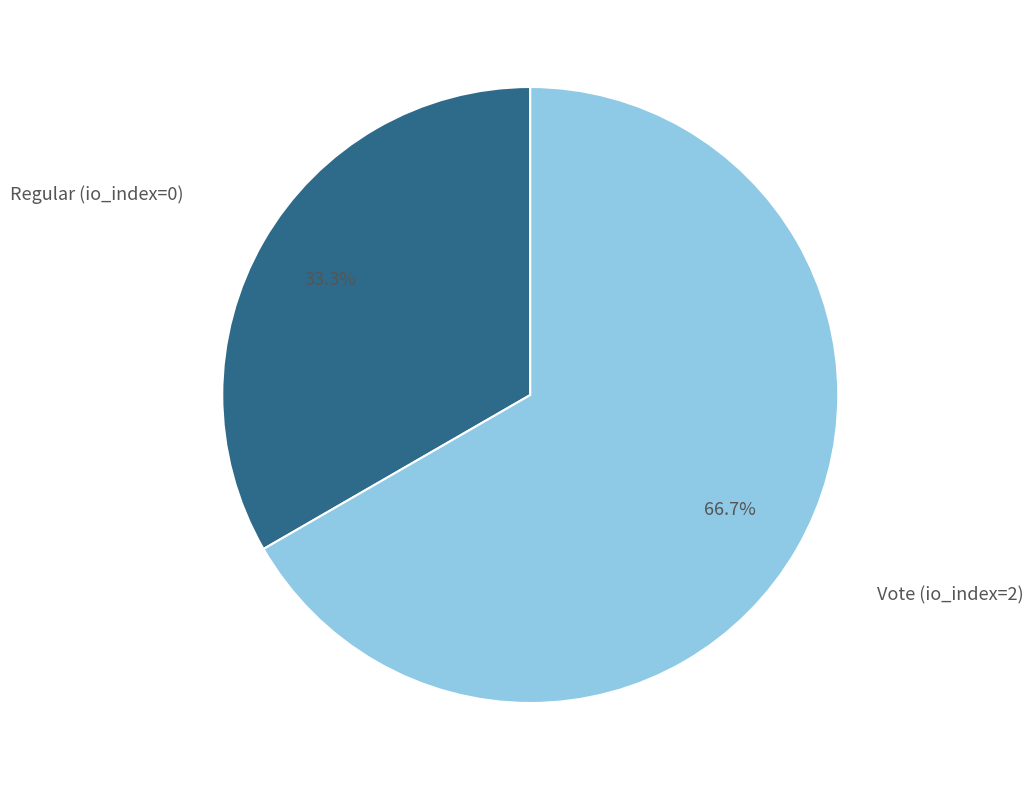

Is there a majority slice in this chart?

Yes